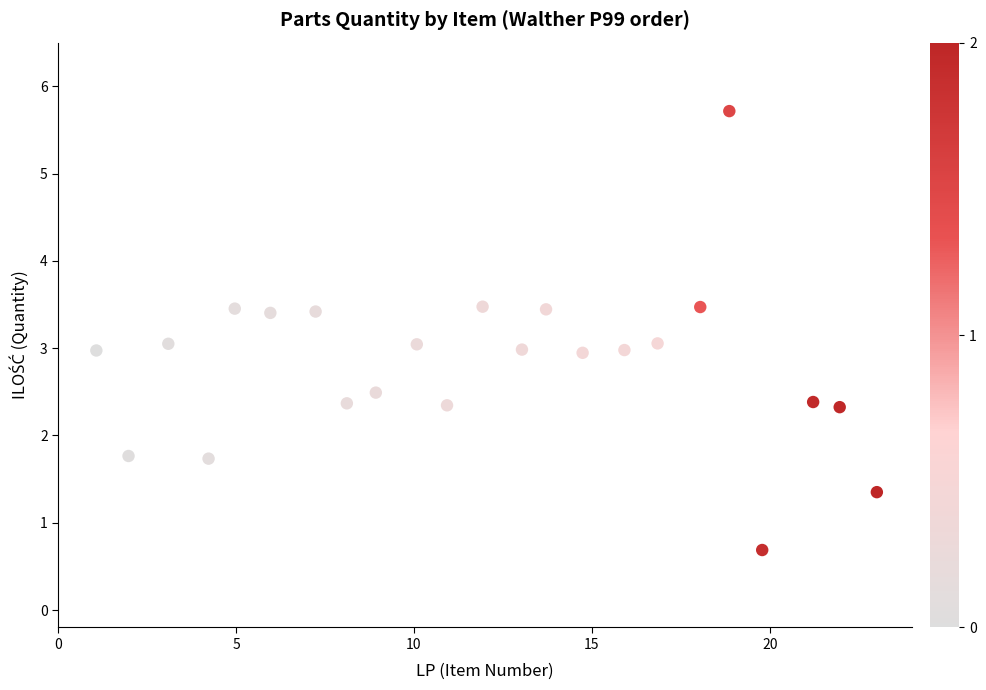

What is the range of Y values (max minus min)?

5.0